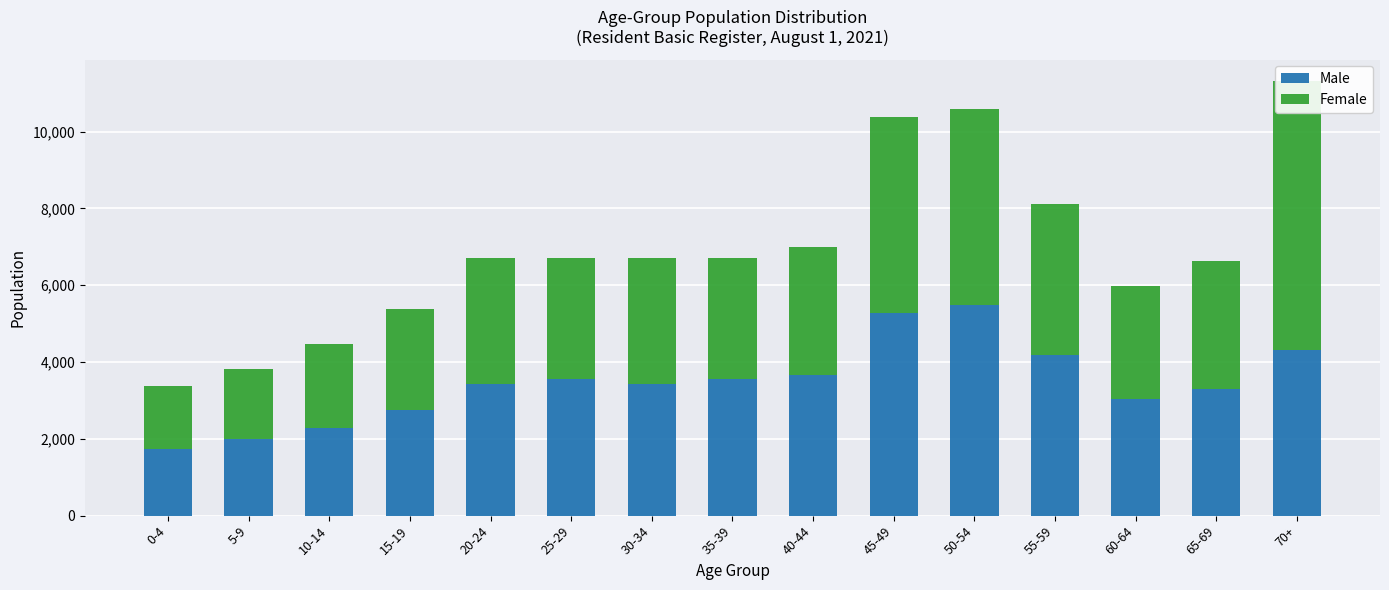

What is the value of the Male bar at the 13th from the left?

3049